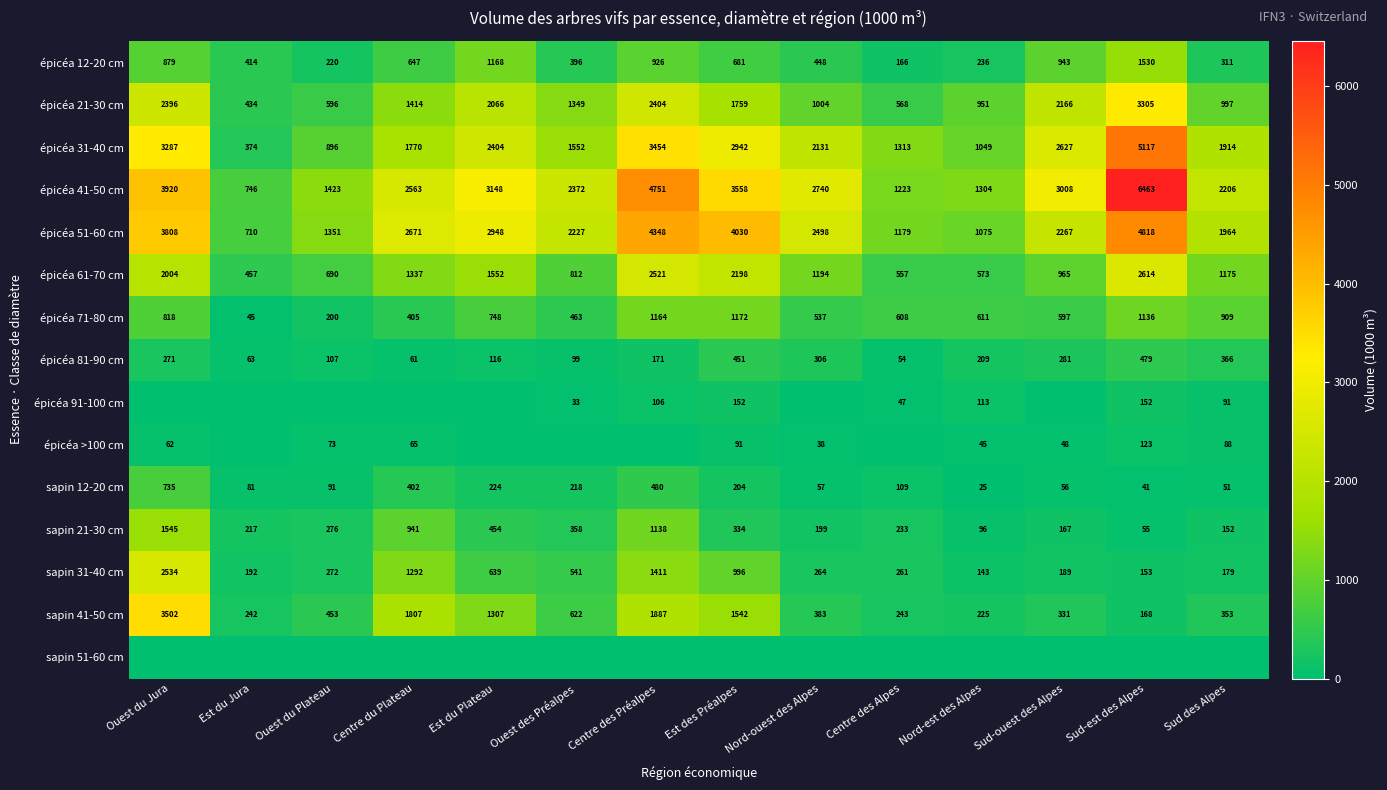

How many data points does each series have?

14